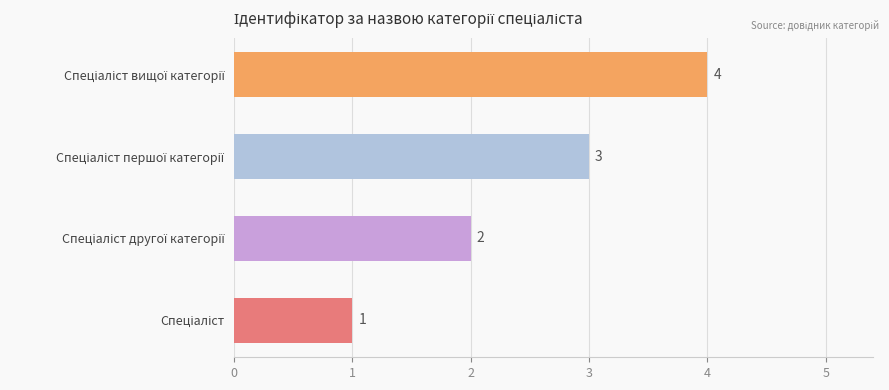

What is the greatest value displayed?

4